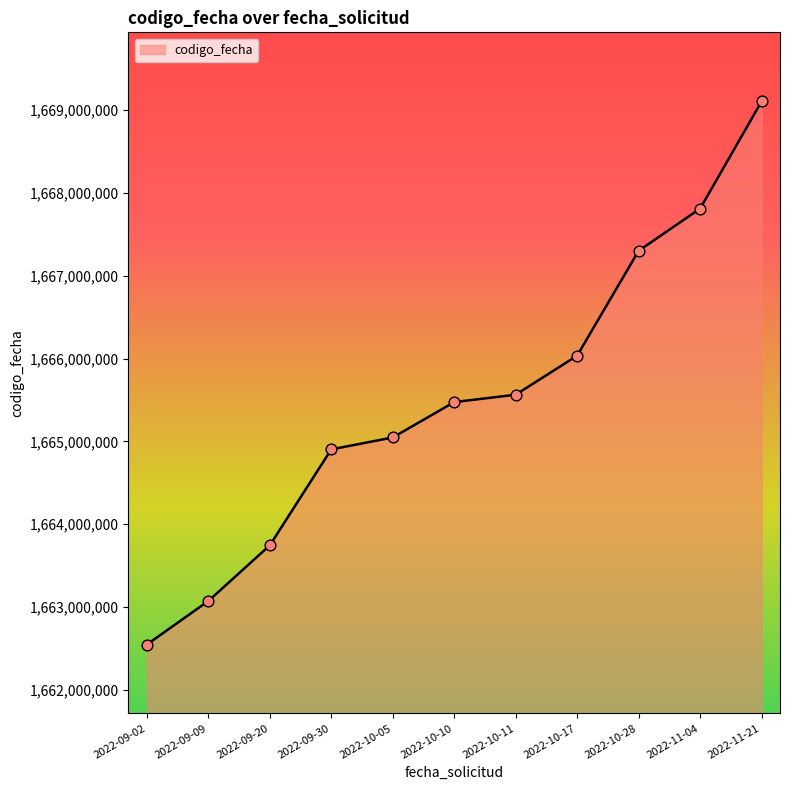

What is the change in value from 2022-11-04 to 2022-11-21?

+1294274